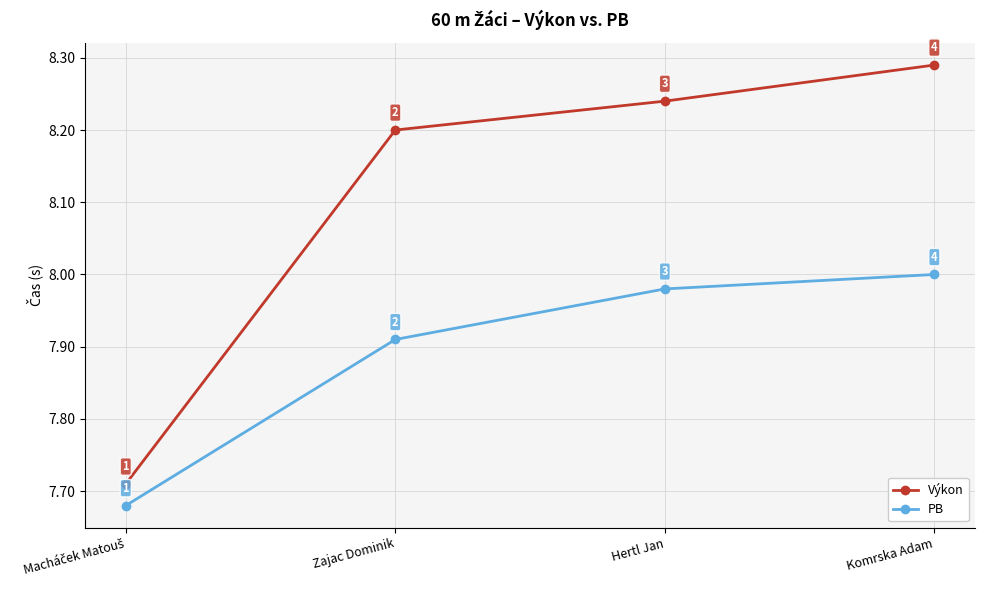

True or false: Výkon has a value of 12.0 at Komrska Adam.

False